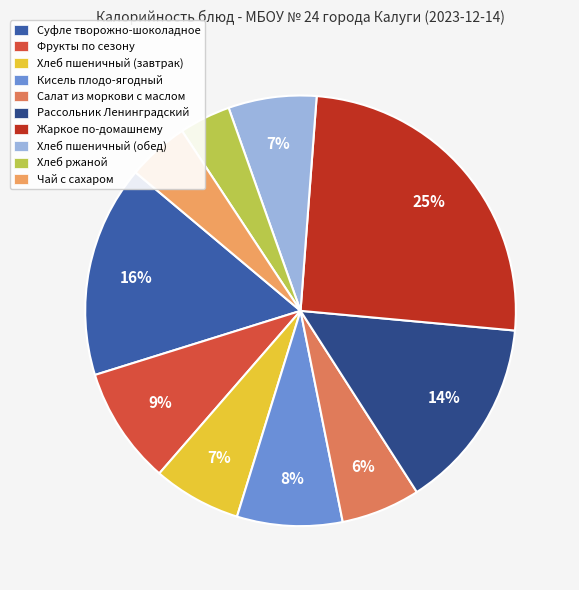

To the nearest percent, what is the average slice percentage?

10%